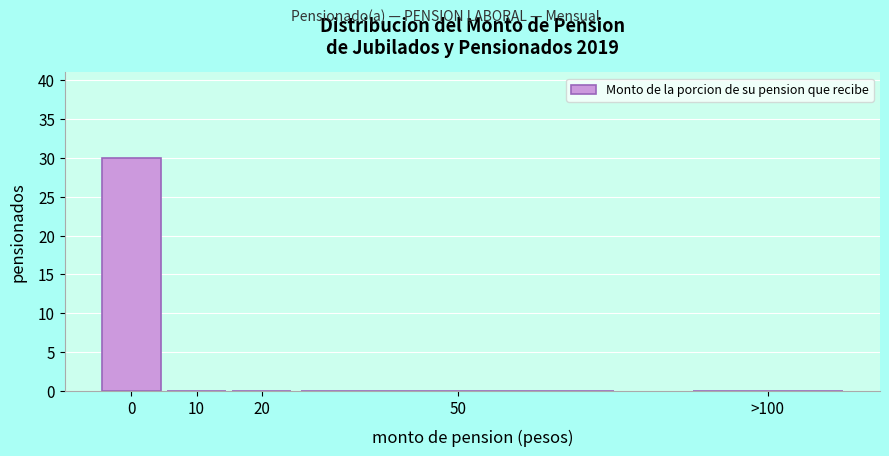

Reading left to right, list all the values displayed in this chart.

0=30	10=0	20=0	50=0	>100=0